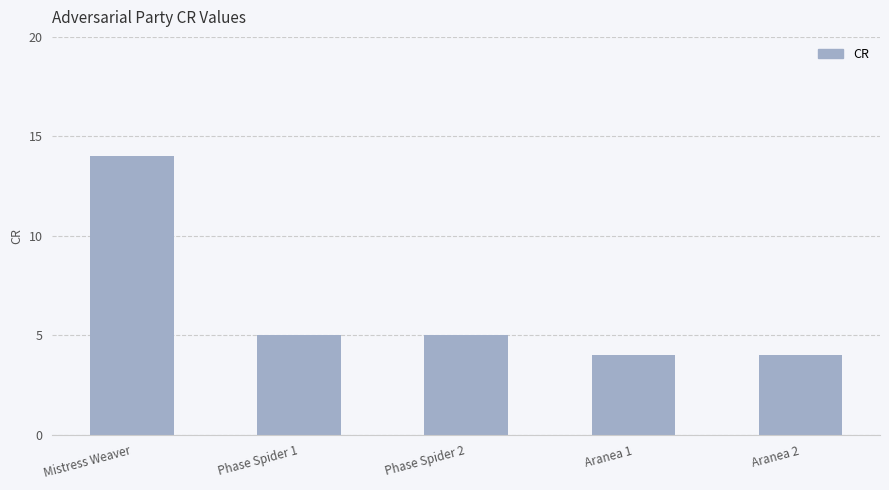

The value at Phase Spider 1 is 9. True or false?

False